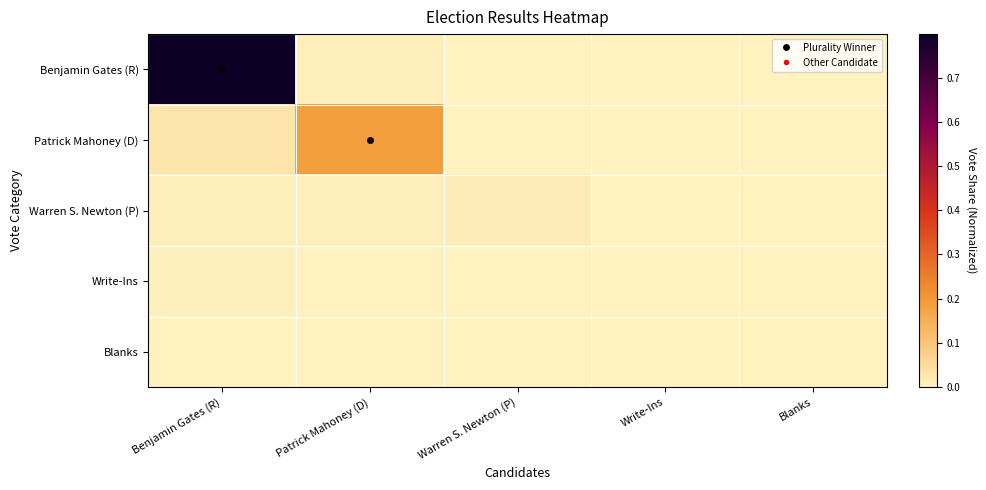

Reading left to right, transcribe all the data shown in this chart.

Benjamin Gates (R): Benjamin Gates (R)=0.8	Patrick Mahoney (D)=0.0	Warren S. Newton (P)=0.0	Write-Ins=0.0	Blanks=0.0
Patrick Mahoney (D): Benjamin Gates (R)=0.0	Patrick Mahoney (D)=0.2	Warren S. Newton (P)=0.0	Write-Ins=0.0	Blanks=0.0
Warren S. Newton (P): Benjamin Gates (R)=0.0	Patrick Mahoney (D)=0.0	Warren S. Newton (P)=0.0	Write-Ins=0.0	Blanks=0.0
Write-Ins: Benjamin Gates (R)=0.0	Patrick Mahoney (D)=0.0	Warren S. Newton (P)=0.0	Write-Ins=0.0	Blanks=0.0
Blanks: Benjamin Gates (R)=0.0	Patrick Mahoney (D)=0.0	Warren S. Newton (P)=0.0	Write-Ins=0.0	Blanks=0.0